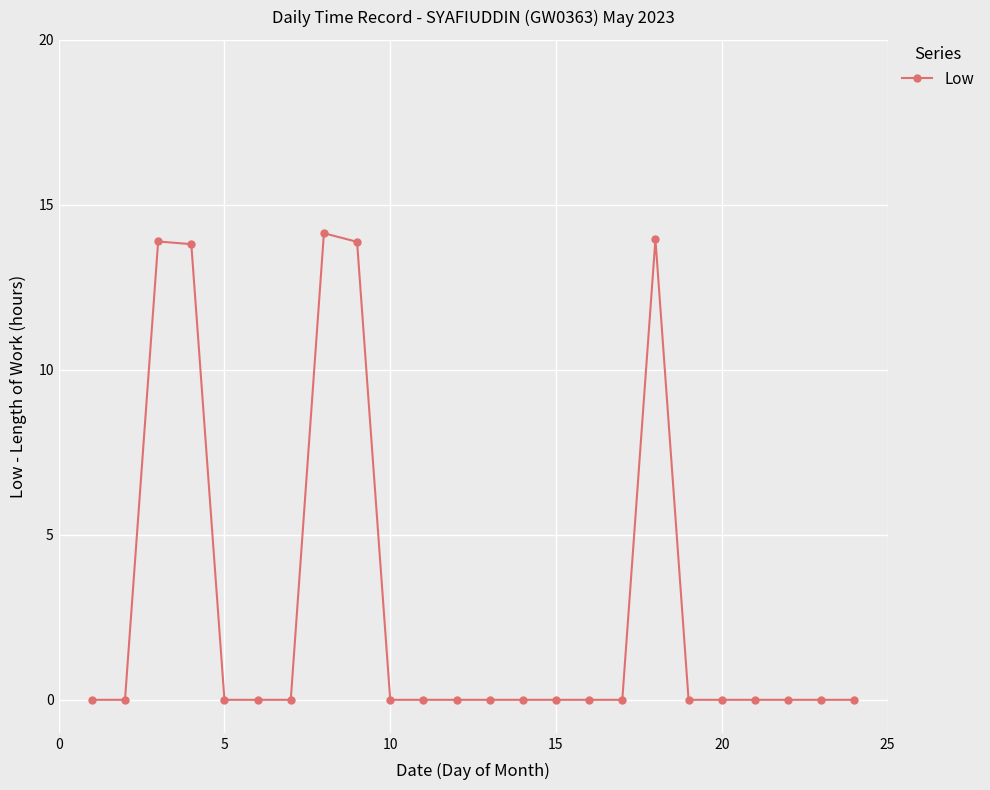

True or false: the data has more than 1 interior local peaks.

True